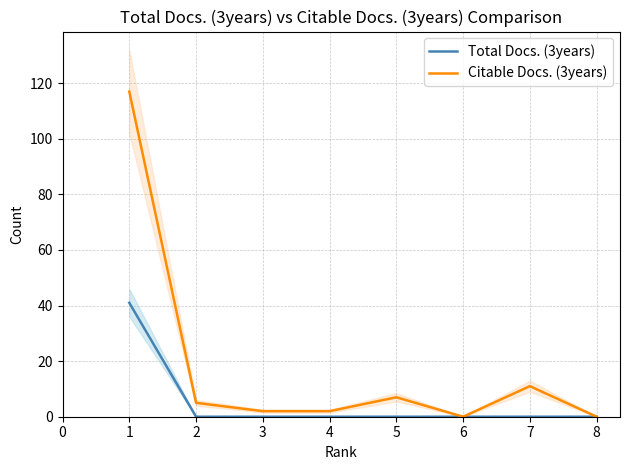

True or false: Total Docs. (3years) and Citable Docs. (3years) cross at least once.

False